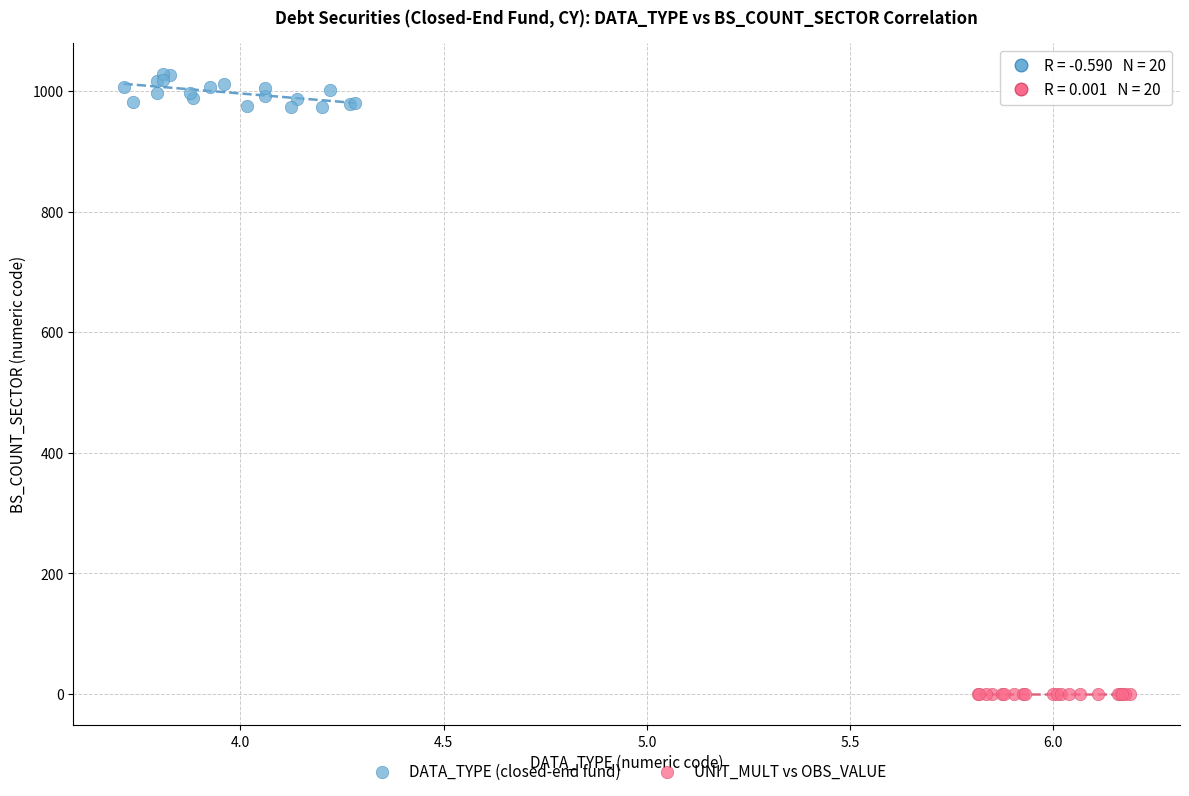

Which series has the widest spread of Y values?

DATA_TYPE (closed-end fund)